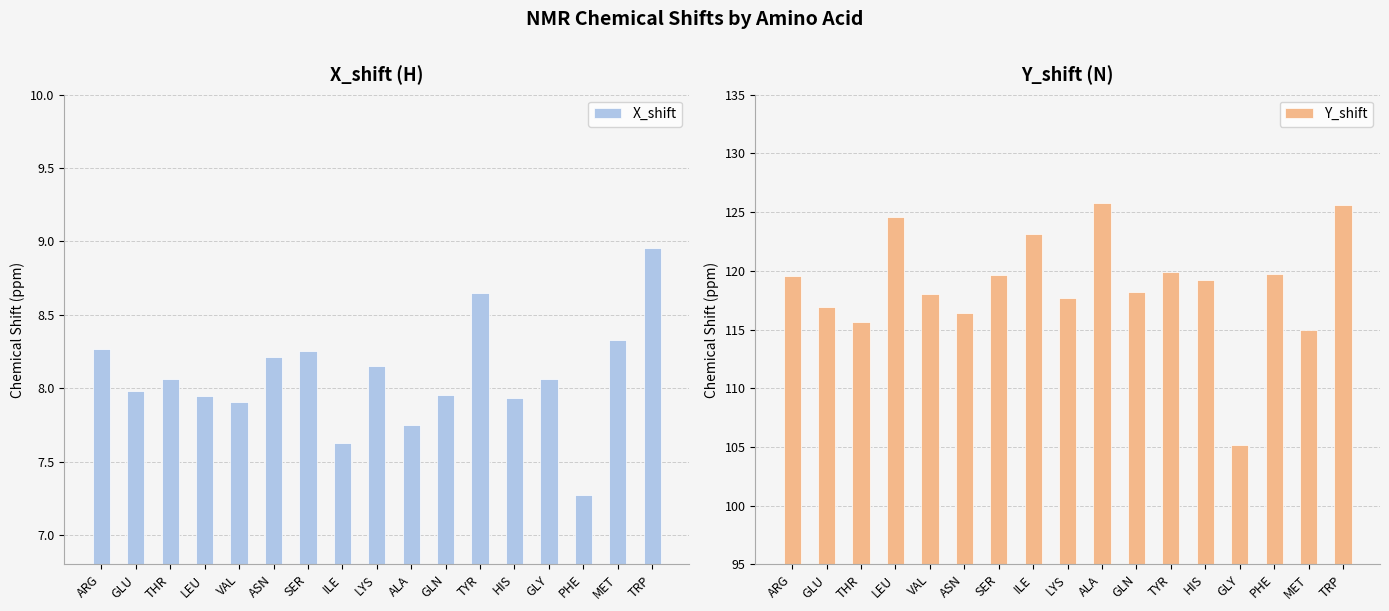

What is the label of the 9th bar from the left?

LYS